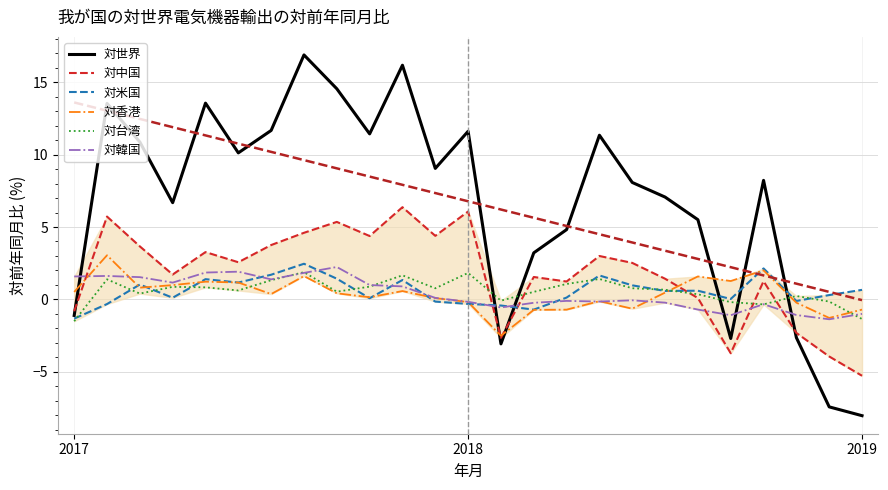

What is the minimum value for 対中国?

-5.3